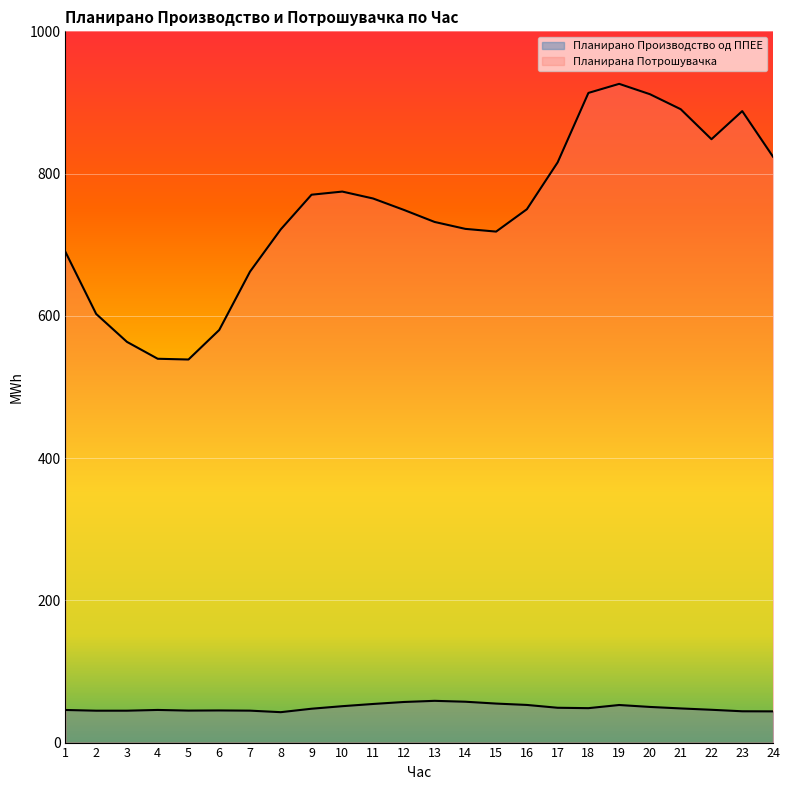

What is the value of the Планирано Производство од ППЕЕ point at the 2nd from the left?

44.8